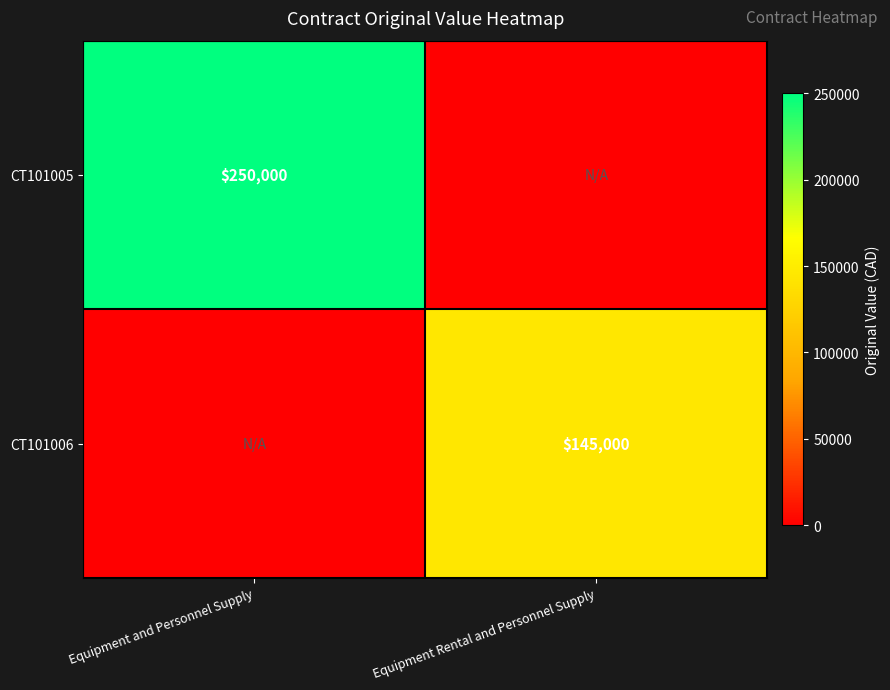

The CT101006 series shows 145000 at Equipment Rental and Personnel Supply. True or false?

True